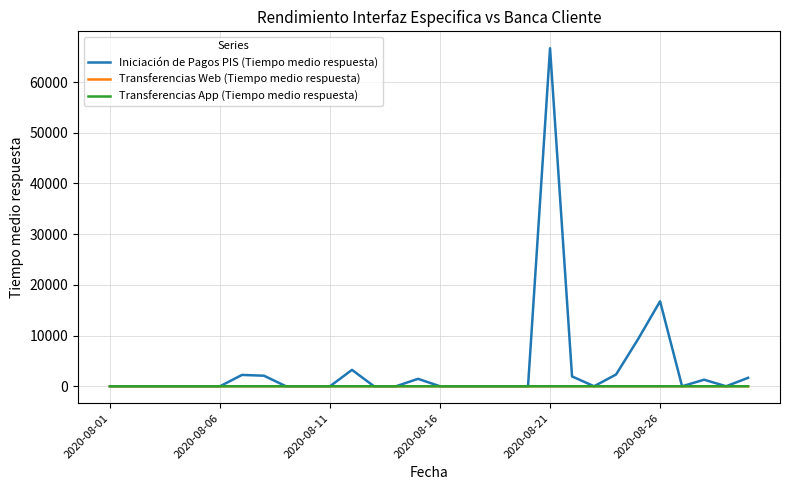

What is the maximum value for Iniciación de Pagos PIS (Tiempo medio respuesta)?

66666.6